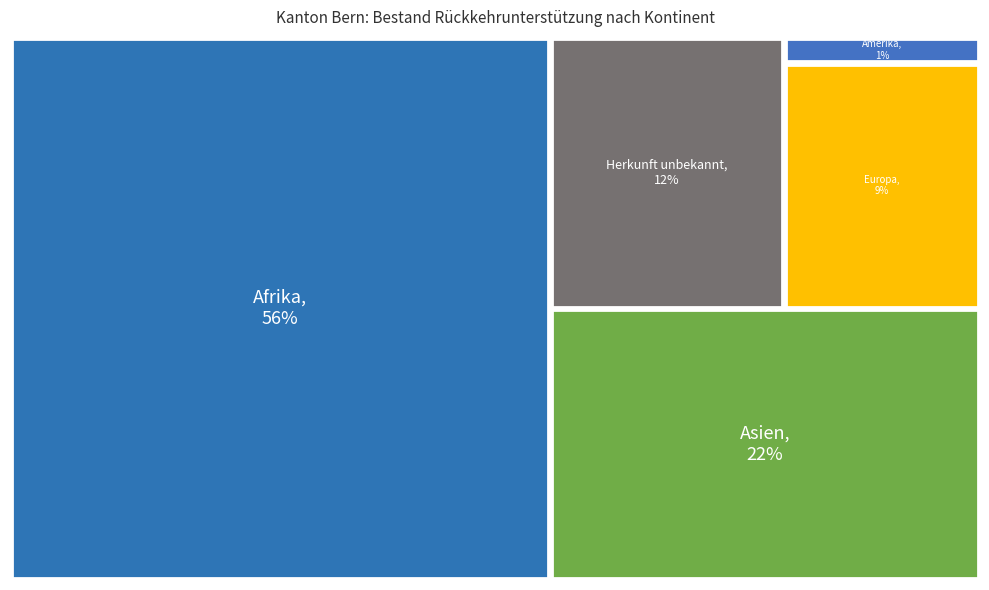

True or false: Afrika accounts for 56% of the total.

True